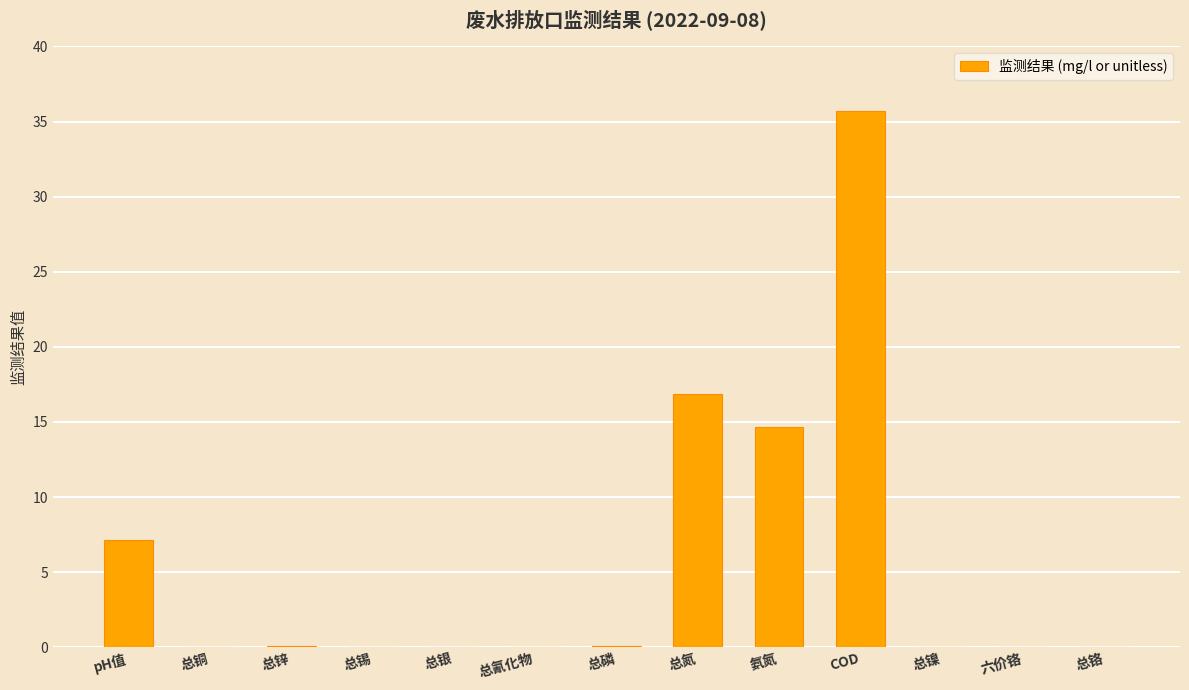

Count the number of categories in the chart.

13